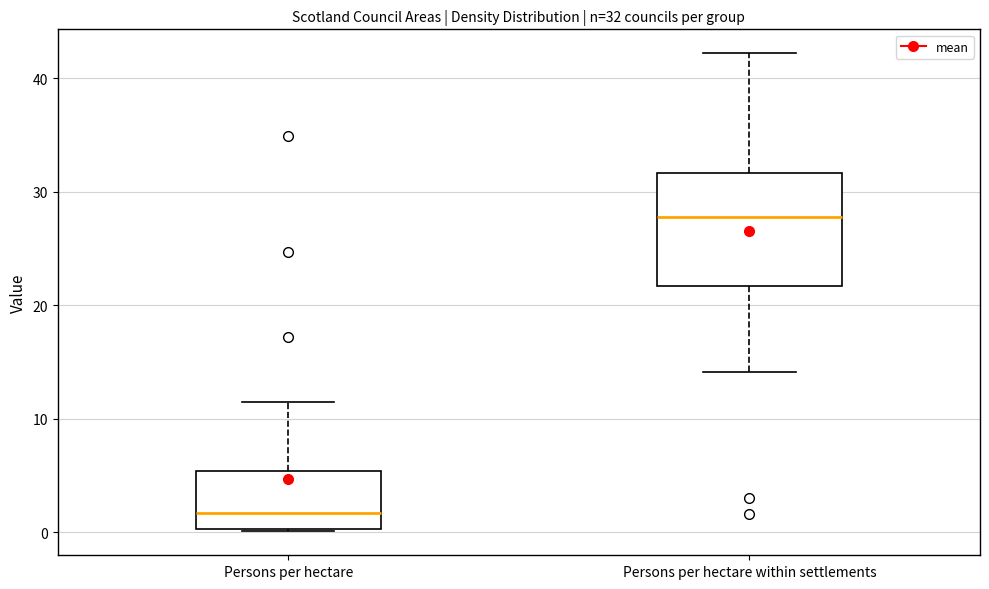

Which box has the highest median line?

Persons per hectare within settlements